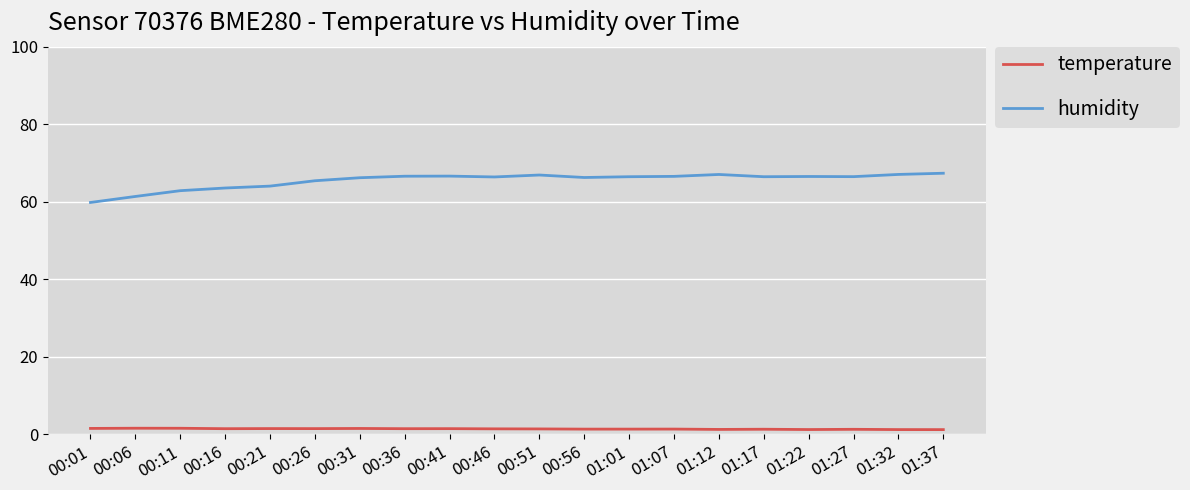

Is it true that humidity equals 89.9 at 01:17?

False